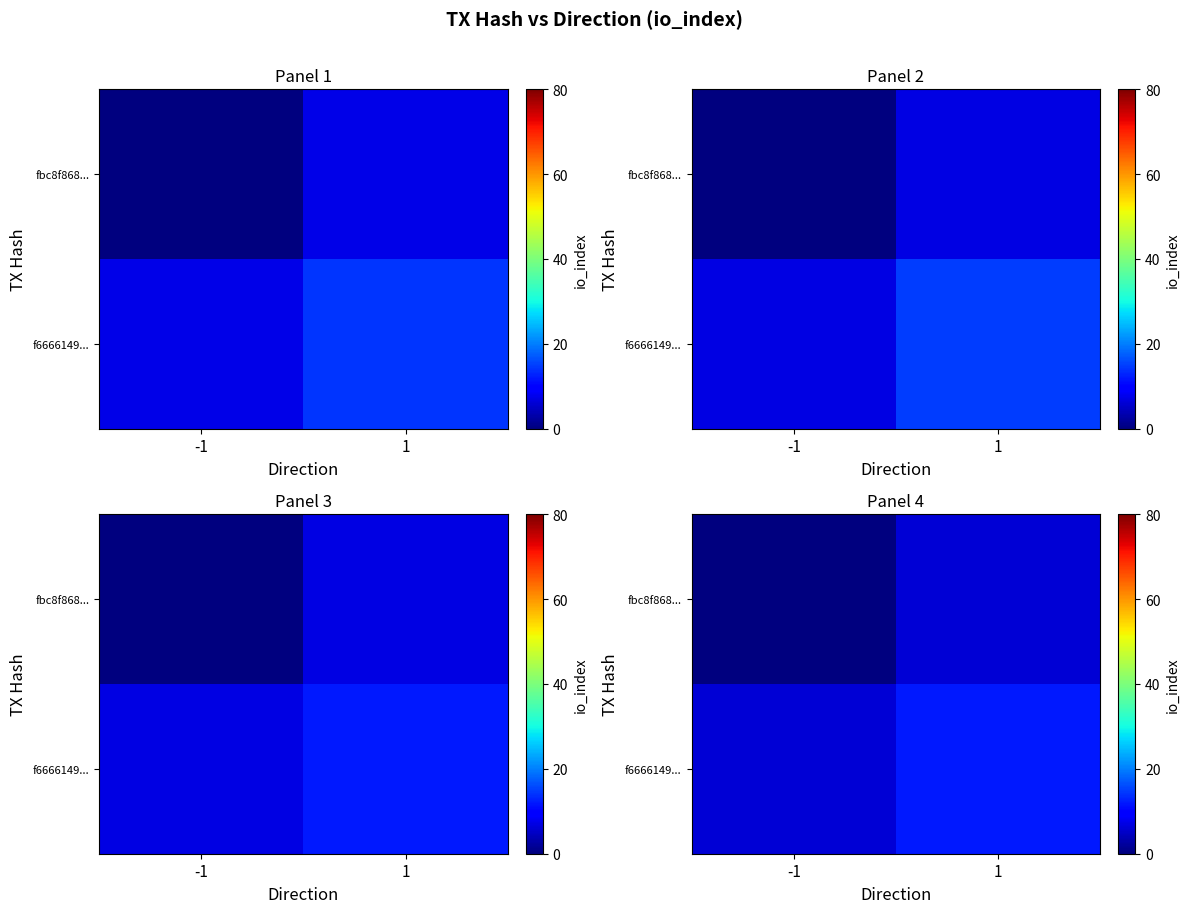

At how many categories does at least one series exceed 1?

2